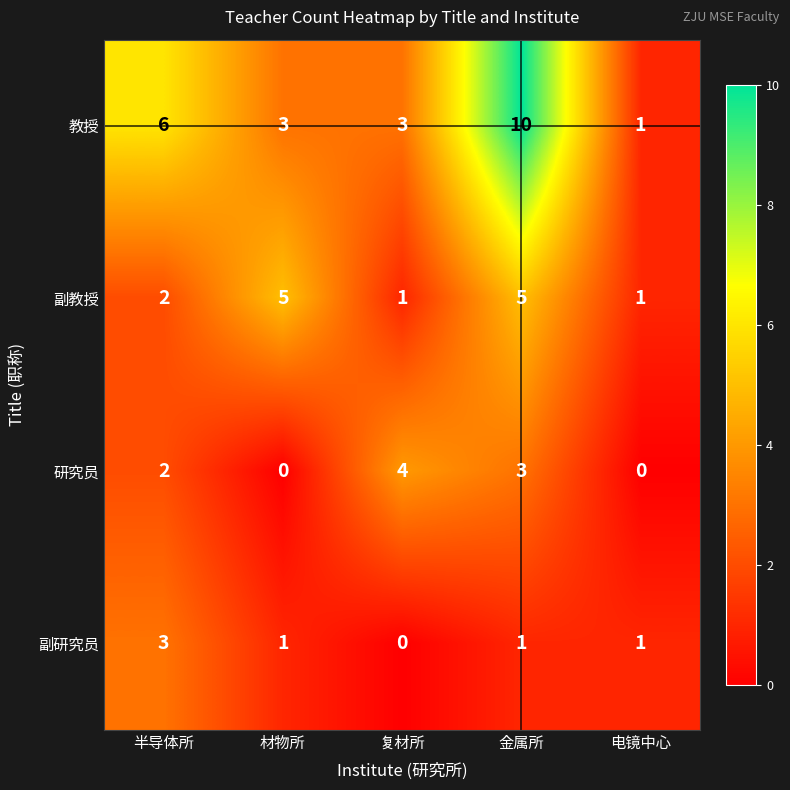

The 教授 series shows 10 at 金属所. True or false?

True